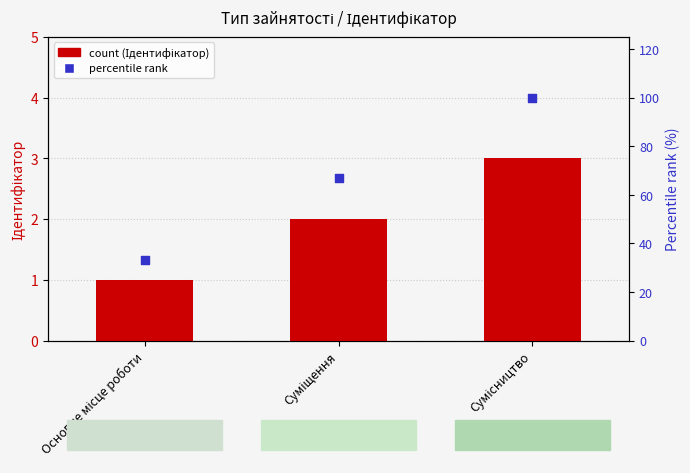

Which series reaches the minimum Y coordinate?

Ідентифікатор